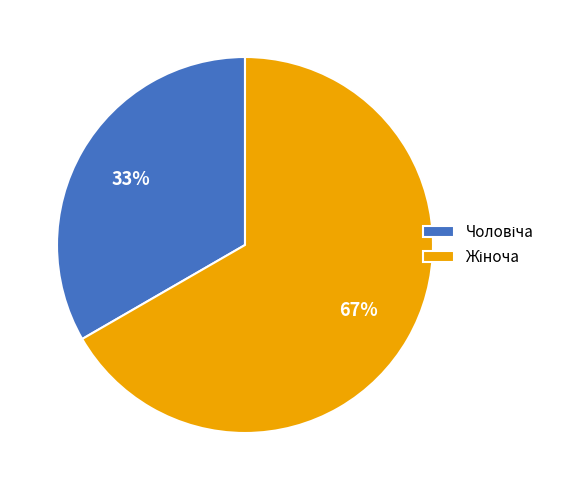

To the nearest percent, what is the average slice percentage?

50%